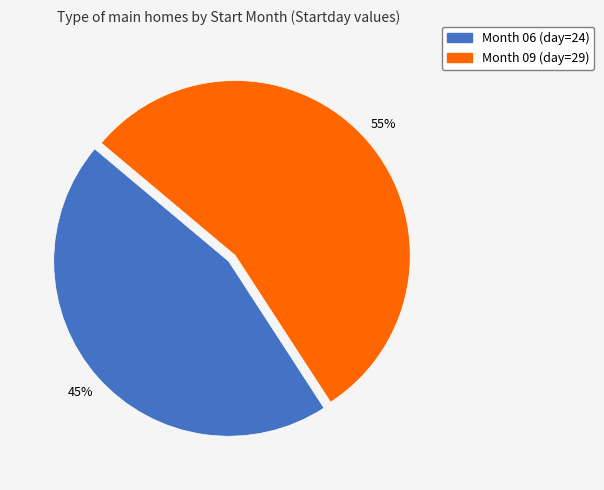

Does any single category account for the majority?

Yes